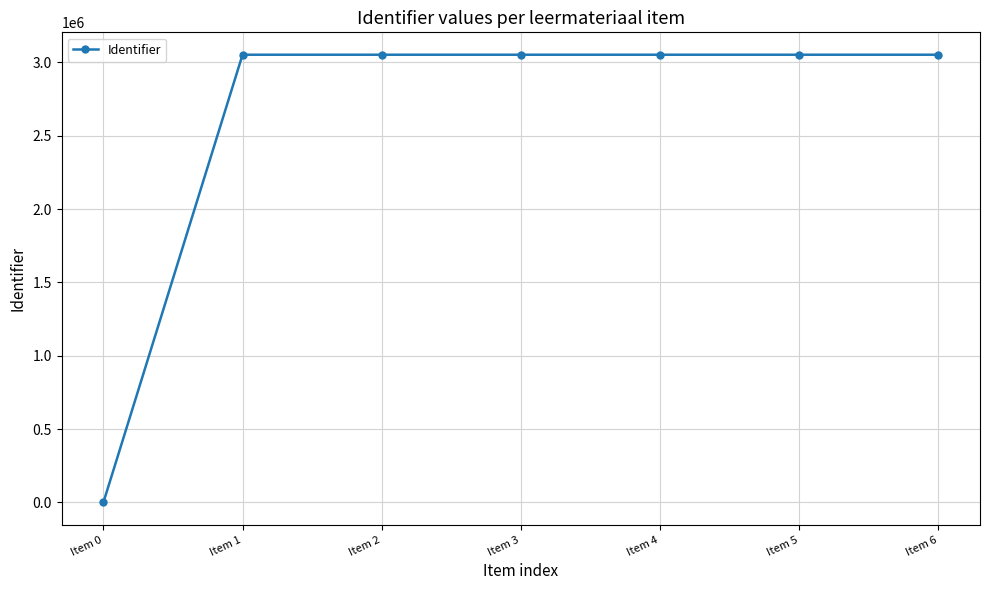

Approximately how many times larger is the value at Item 1 compared to Item 4?

1.0